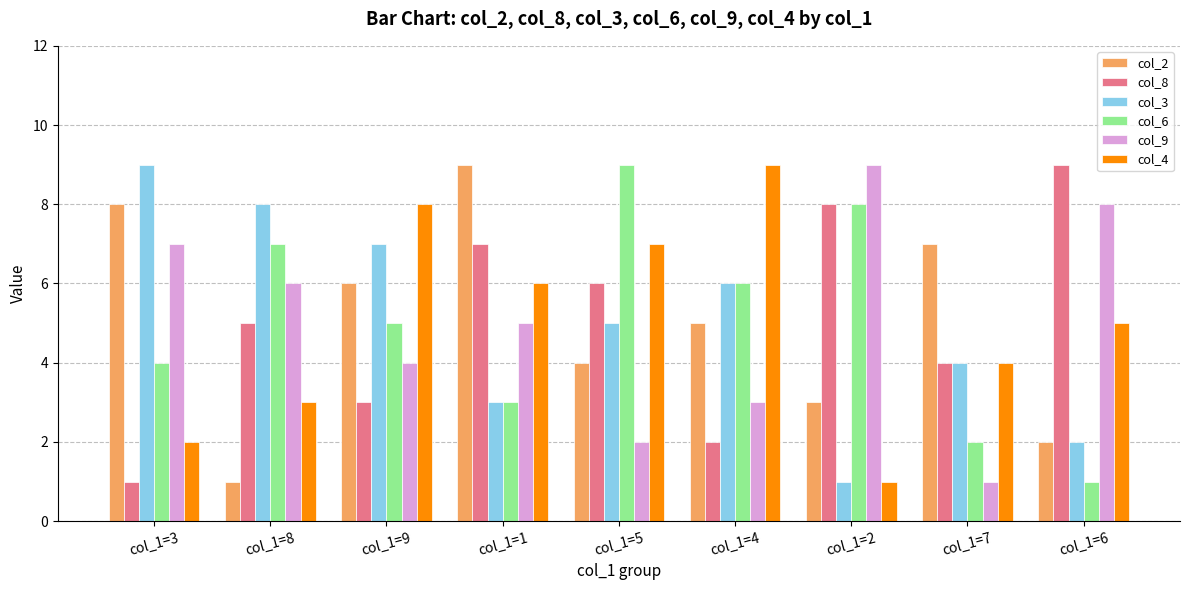

Are the bars grouped side by side (vs. stacked)?

Yes